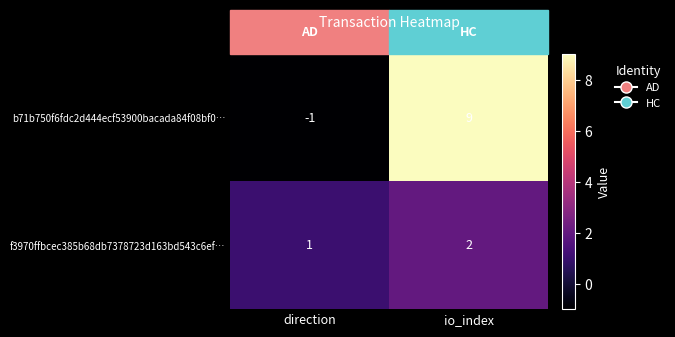

Where is f3970ffbcec385b68db7378723d163bd543c6ef… nearest to the value 1?

direction